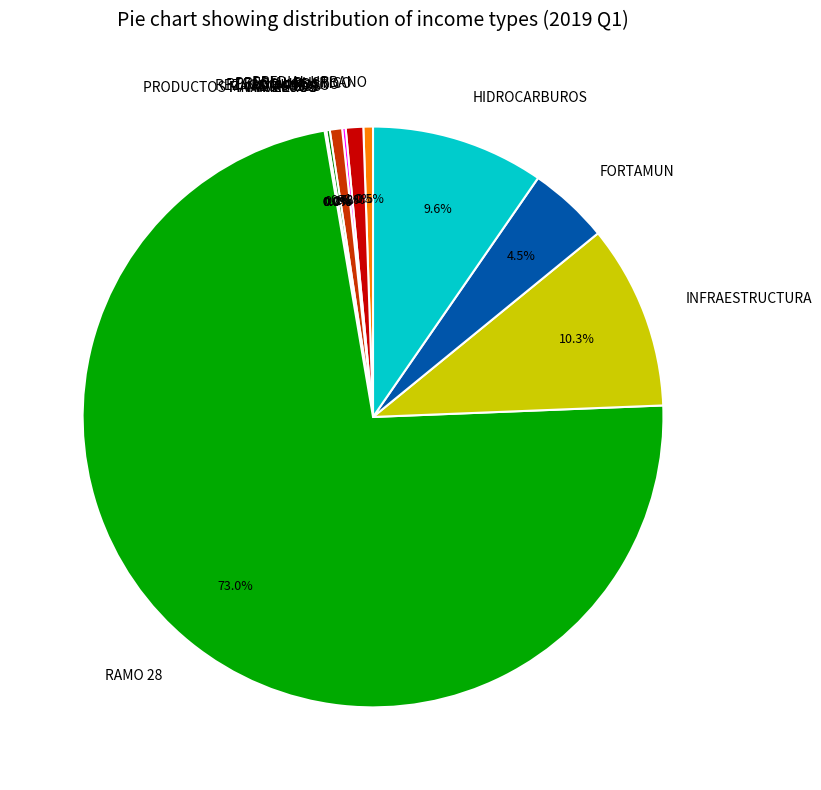

Which category has the biggest portion of the pie?

RAMO 28